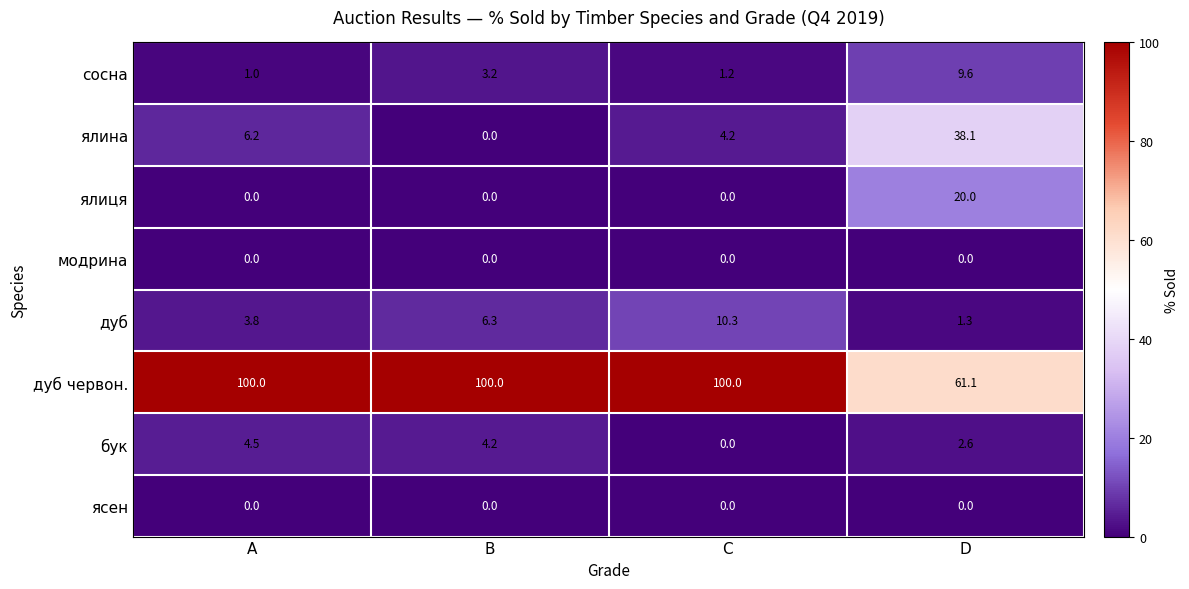

True or false: дуб червон. has a value of 135.0 at C.

False